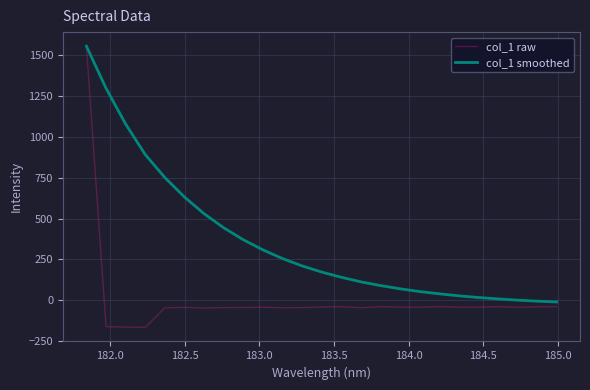

What is the smallest value displayed?

-166.6